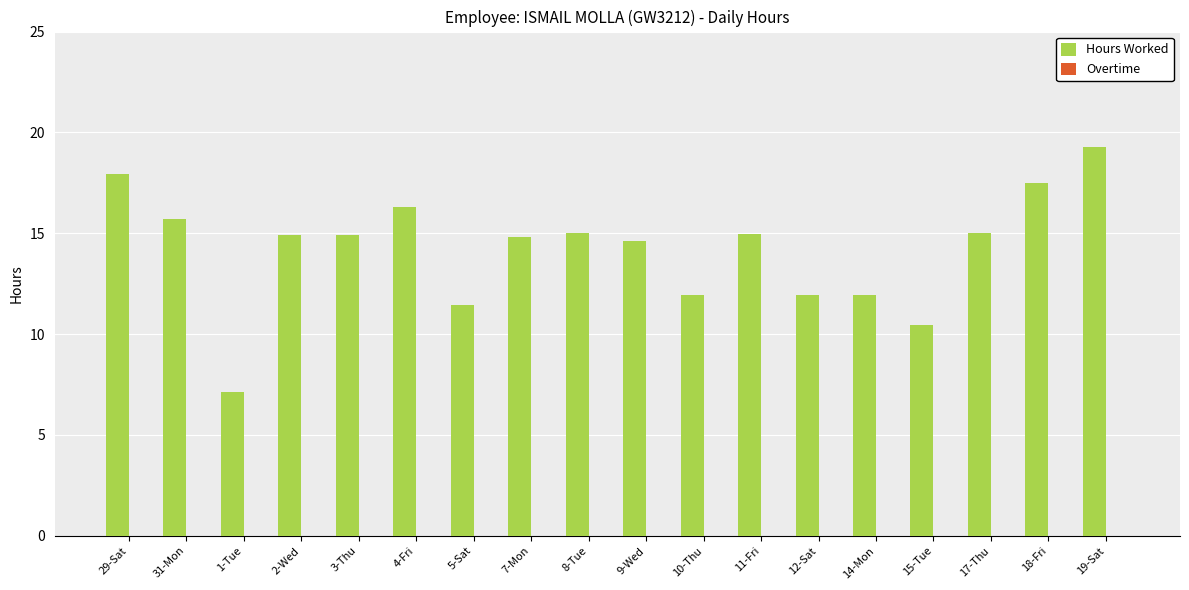

Between 7-Mon and 14-Mon, which is larger?

7-Mon